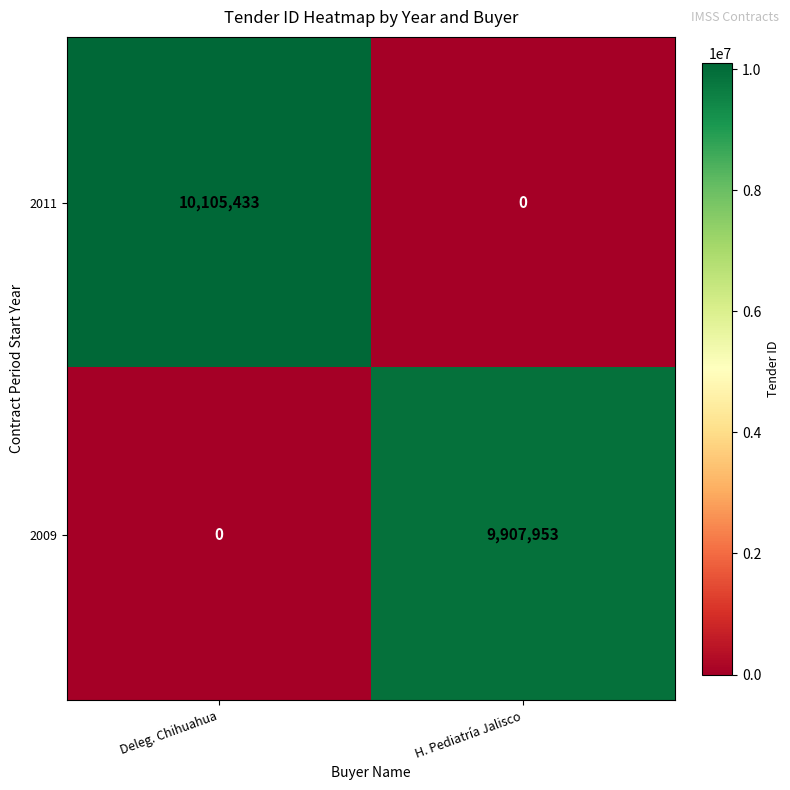

What is the total value across all series at H. Pediatría Jalisco?

9907953